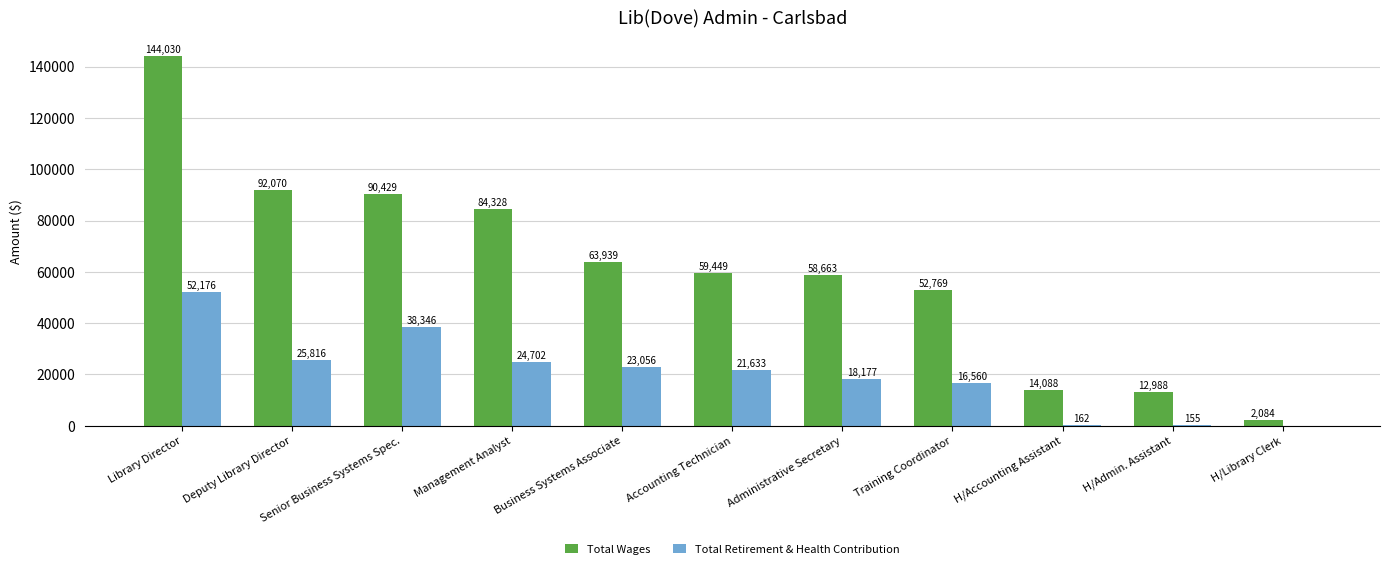

Is it true that Total Retirement & Health Contribution equals 32575 at Library Director?

False